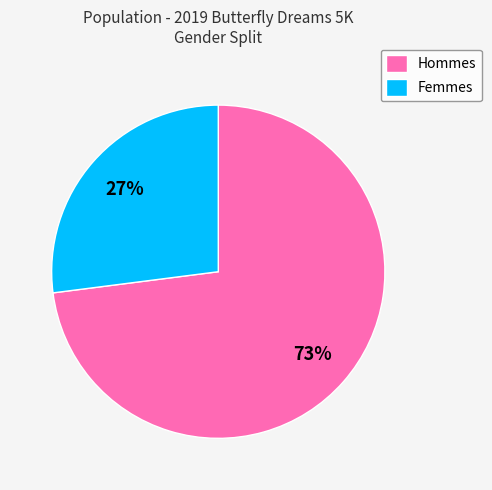

To the nearest percent, what percentage of the pie is Femmes?

27%